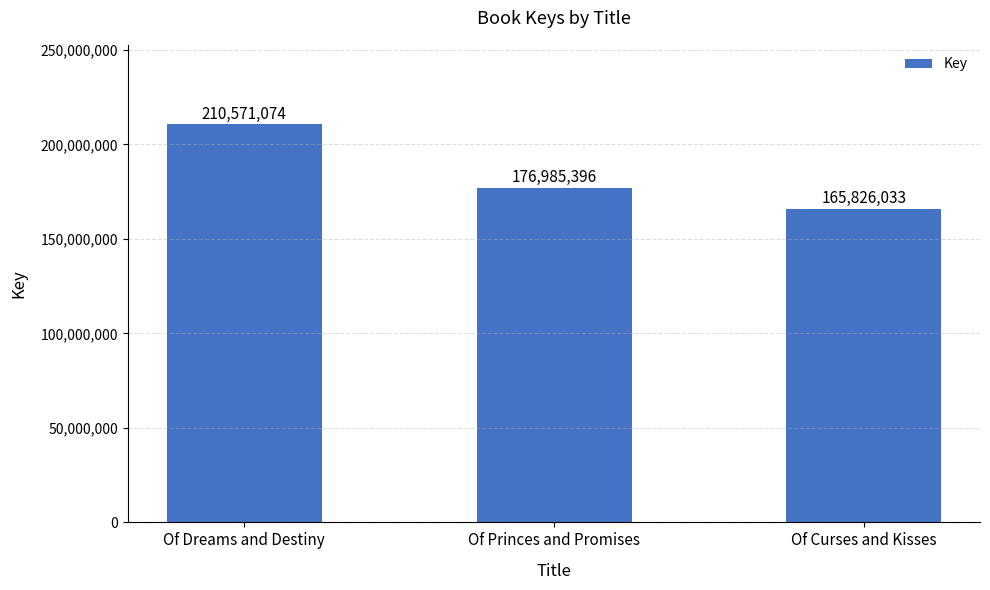

List the labels in order of value, largest first.

Of Dreams and Destiny, Of Princes and Promises, Of Curses and Kisses